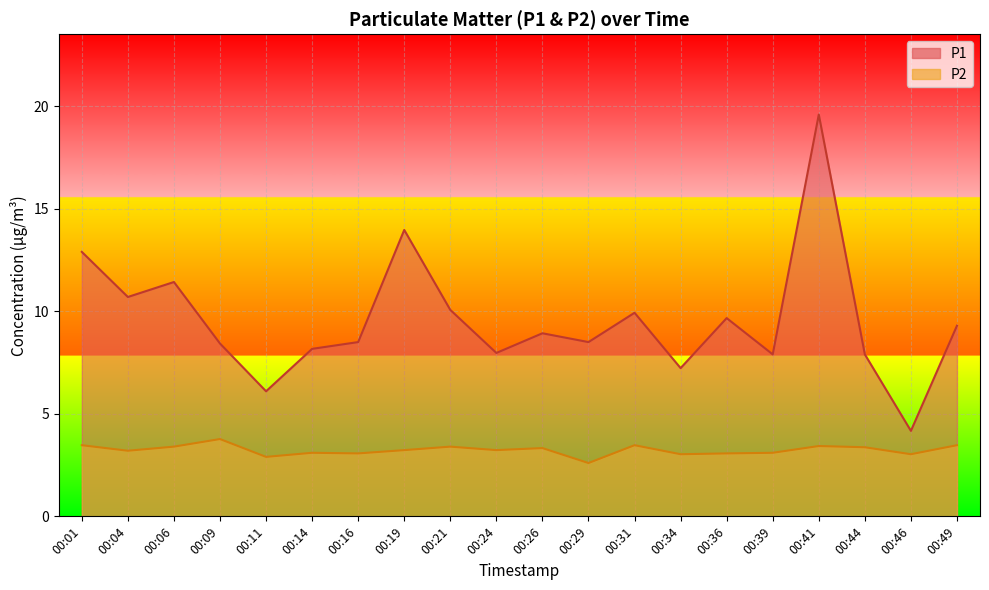

At which category does P1 reach its first local valley?

00:04